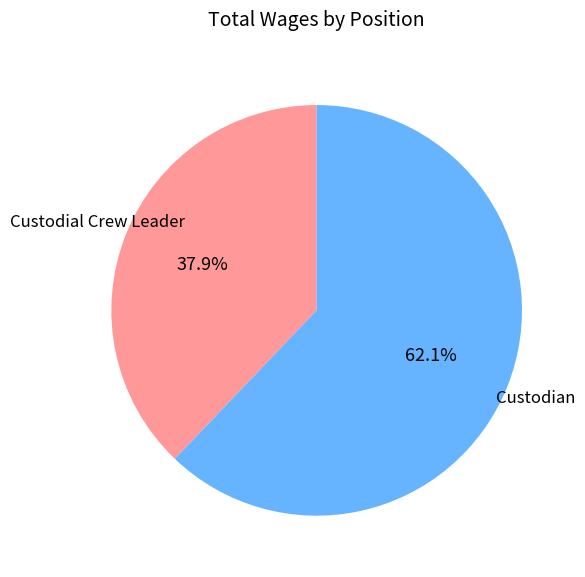

What percentage is NOT represented by Custodian?

37.9%